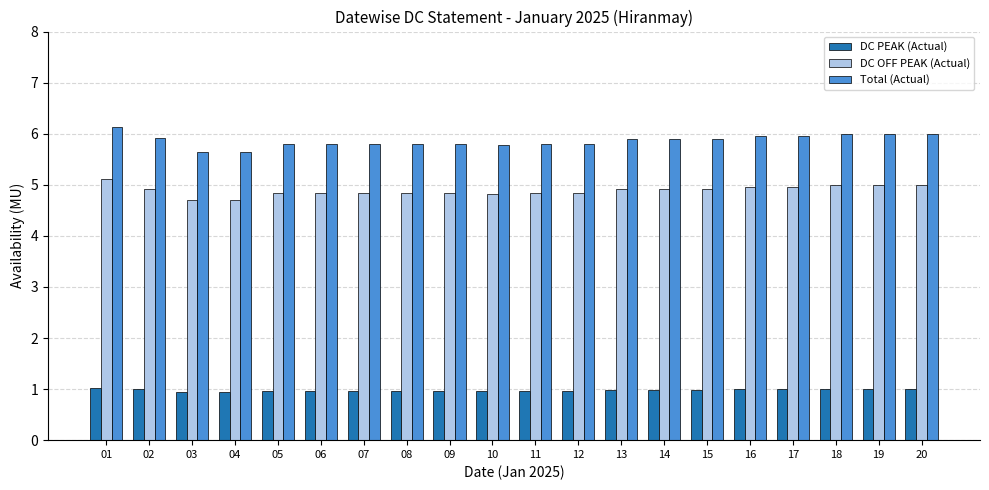

What are all the series names shown in the legend?

DC PEAK (Actual), DC OFF PEAK (Actual), Total (Actual)